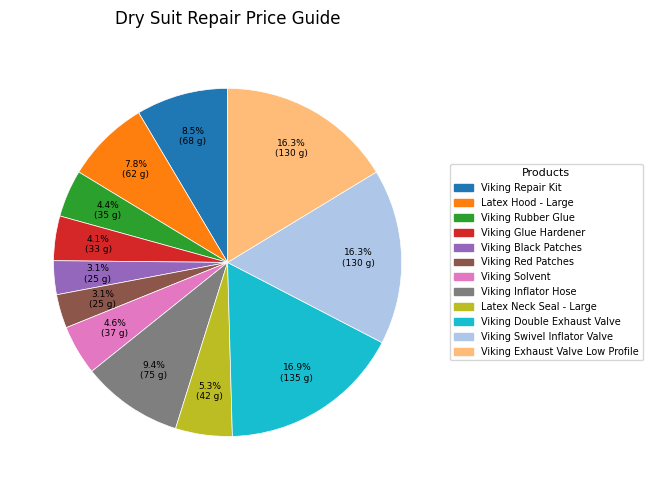

Is there a majority slice in this chart?

No